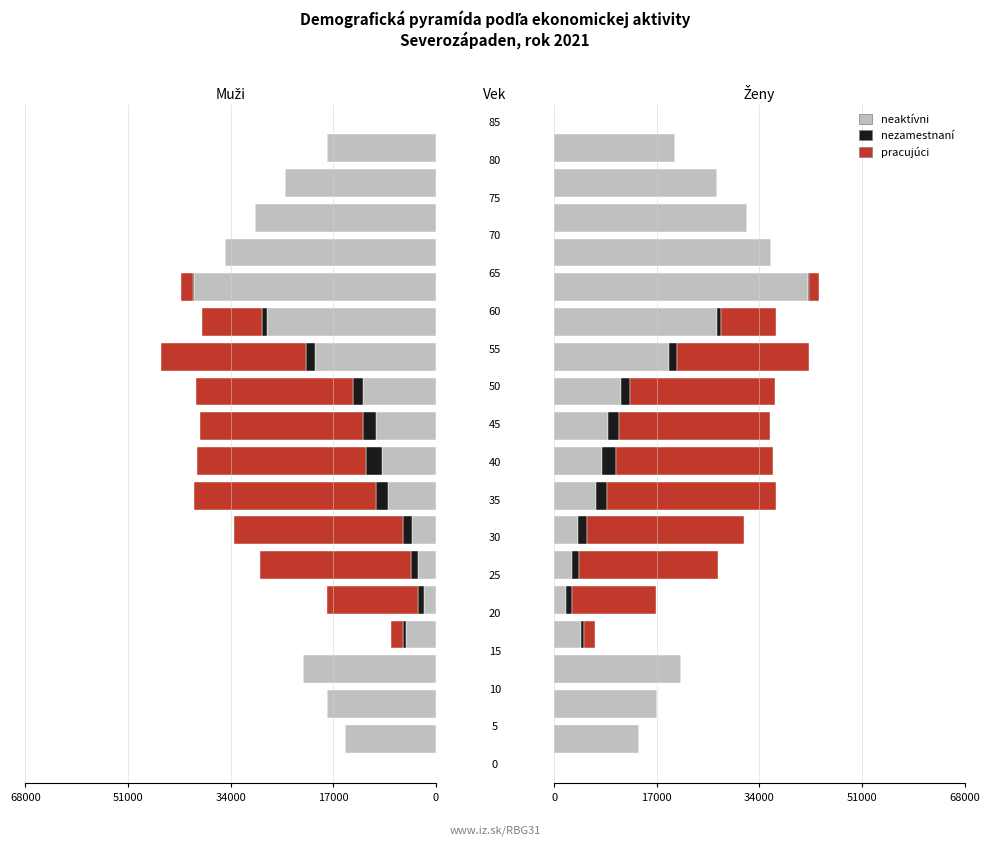

What are all the series names shown in the legend?

neaktívni, nezamestnaní, pracujúci